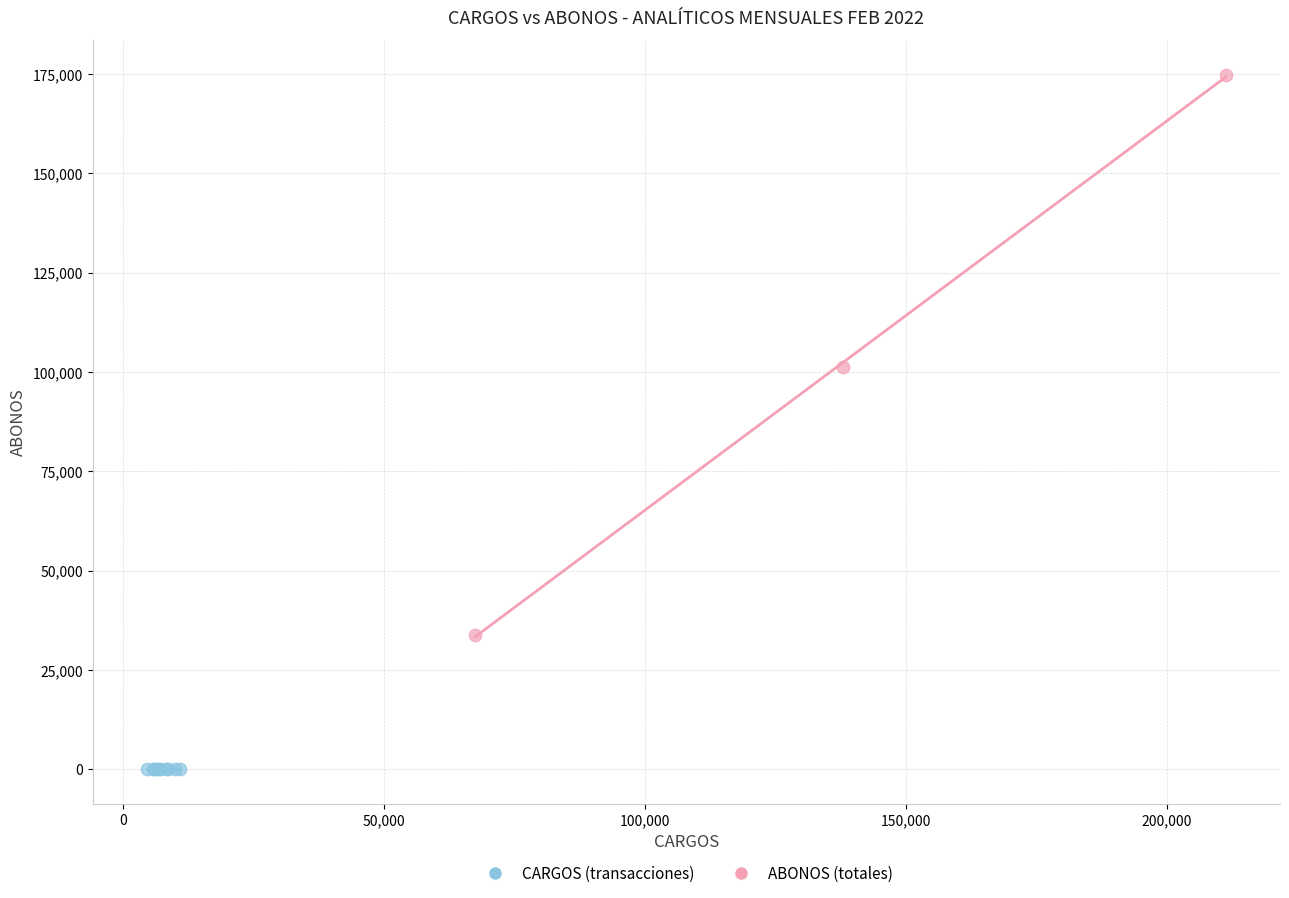

Which series reaches the minimum Y coordinate?

CARGOS (transacciones)